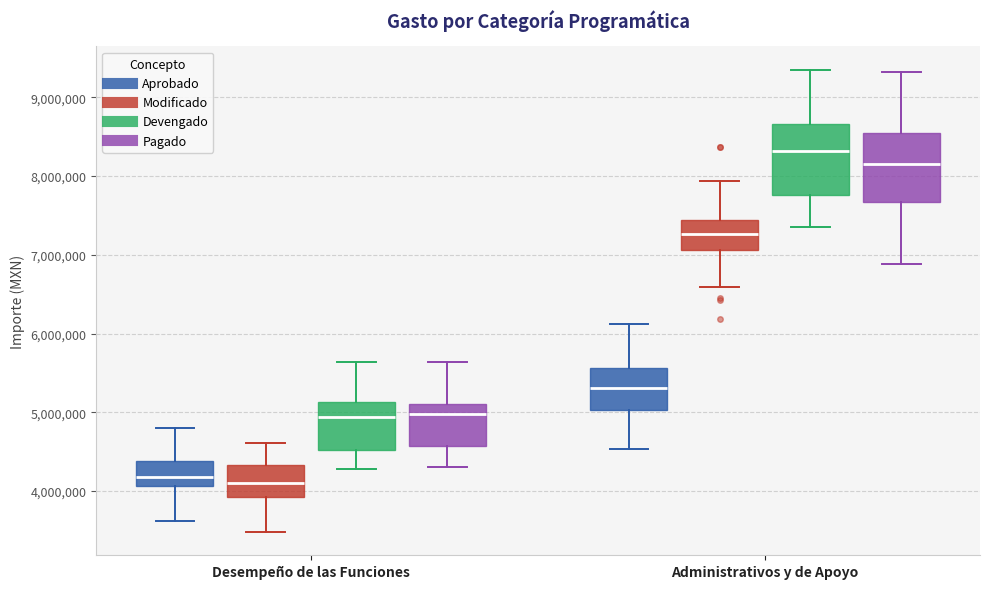

Reading left to right, transcribe this box plot: for each box, give where its median line is, the range the box spans, and where its two whiskers end, as read against the y-axis. The values are not printed on the chart, so give them approximately, as read against the axis.

Desempeño de las Funciones (Aprobado): median 4200000, box 4100000 to 4400000, whiskers 3600000 to 4800000
Desempeño de las Funciones (Modificado): median 4100000, box 3900000 to 4300000, whiskers 3500000 to 4600000
Desempeño de las Funciones (Devengado): median 4900000, box 4500000 to 5100000, whiskers 4300000 to 5600000
Desempeño de las Funciones (Pagado): median 5000000, box 4600000 to 5100000, whiskers 4300000 to 5600000
Administrativos y de Apoyo (Aprobado): median 5300000, box 5000000 to 5600000, whiskers 4500000 to 6100000
Administrativos y de Apoyo (Modificado): median 7300000, box 7100000 to 7400000, whiskers 6600000 to 7900000
Administrativos y de Apoyo (Devengado): median 8300000, box 7800000 to 8700000, whiskers 7400000 to 9400000
Administrativos y de Apoyo (Pagado): median 8100000, box 7700000 to 8500000, whiskers 6900000 to 9300000